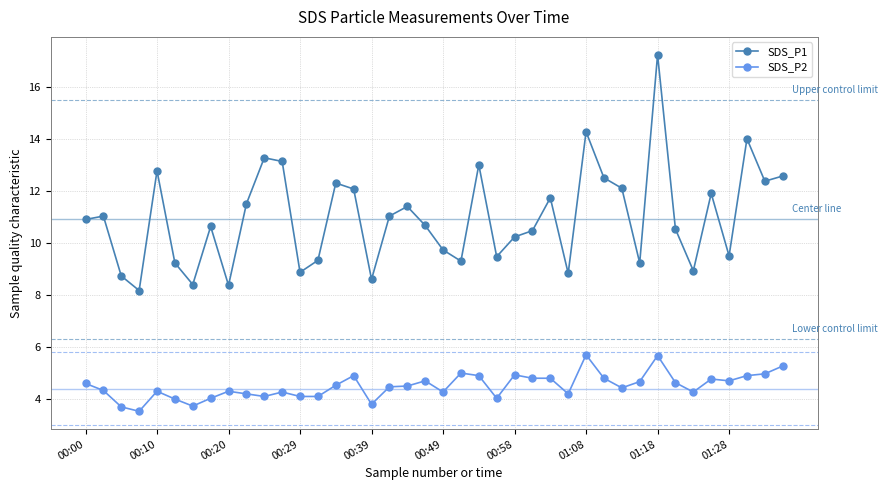

Rank the series by their maximum value, from highest to lowest.

SDS_P1, SDS_P2